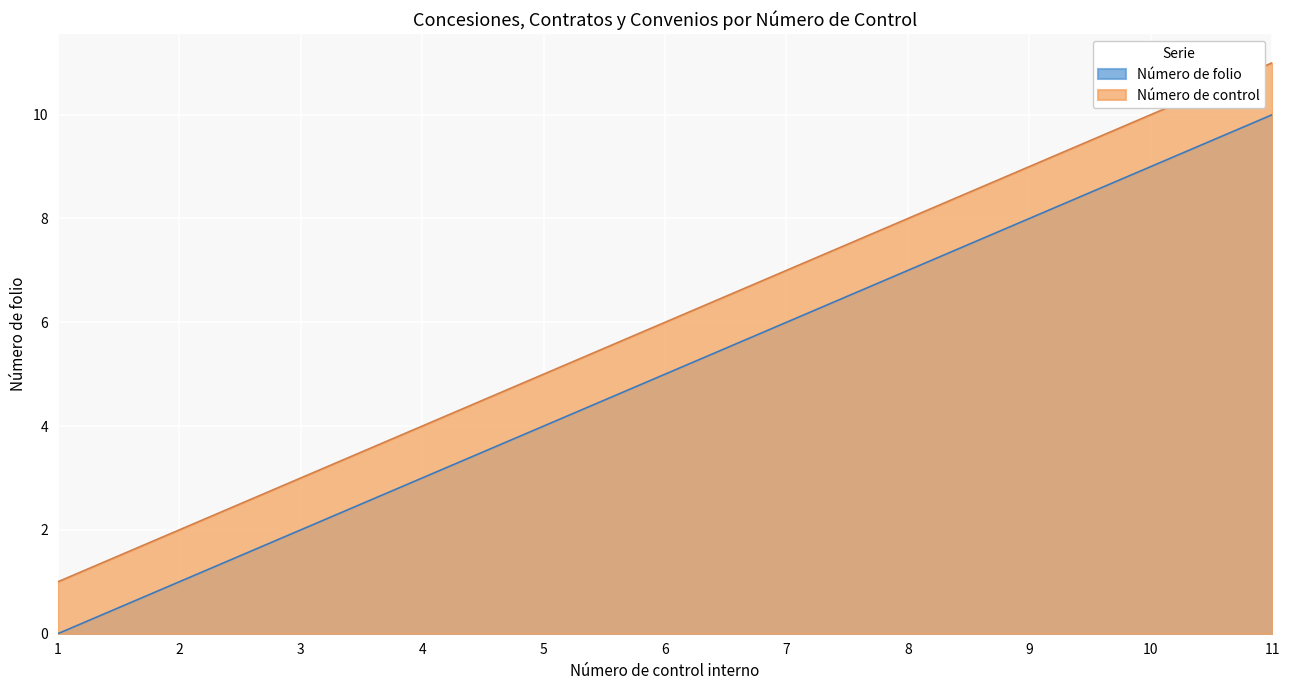

What is the average value of the Número de control series?

6.0